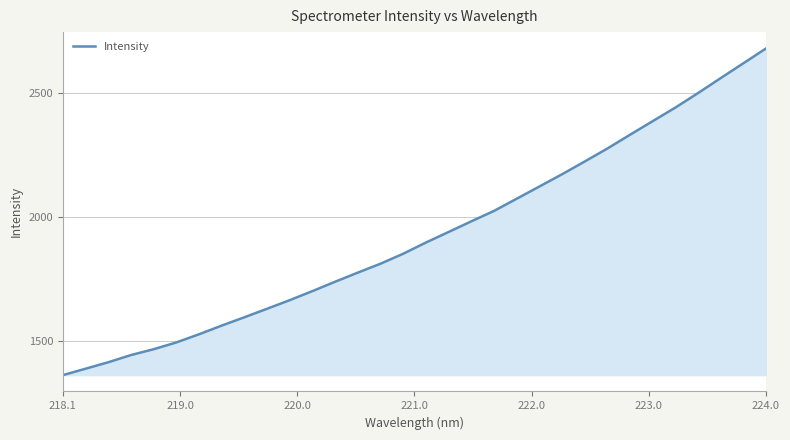

Does the chart display data point markers on the line(s)?

No